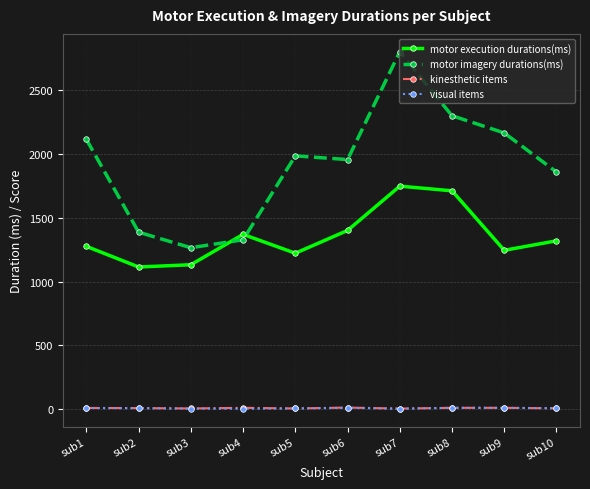

The visual items series shows 6.0 at sub5. True or false?

True